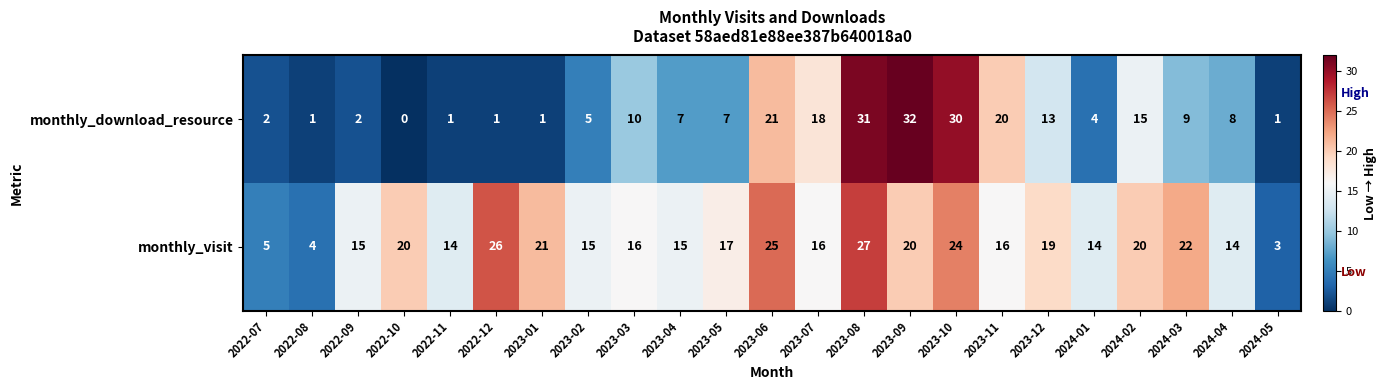

What is the difference between the monthly_download_resource values at 2023-11 and 2023-04?

13